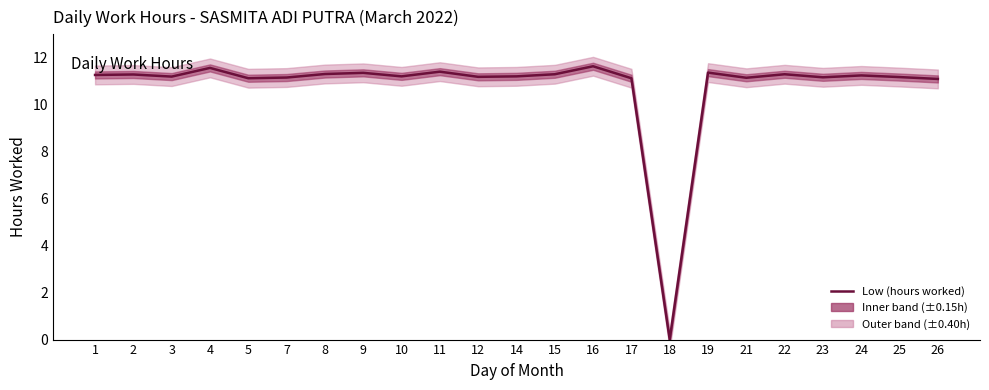

How many interior local valleys (lower than both neighbors) does the data have?

7